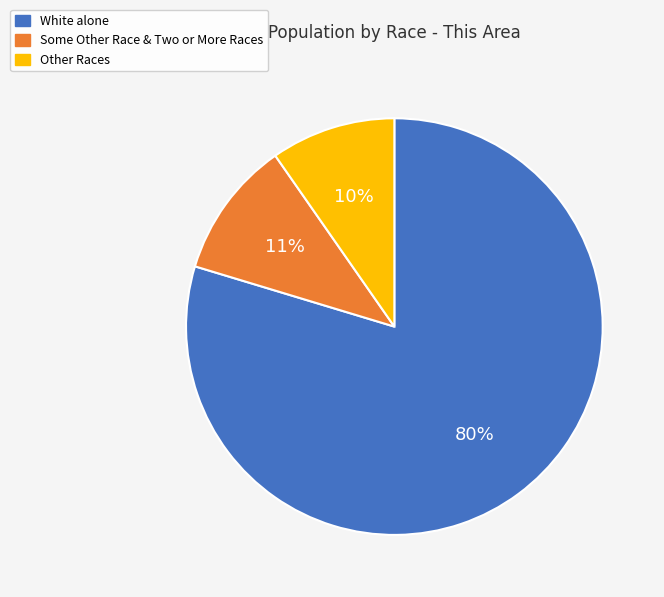

Is White alone the majority of the pie?

Yes